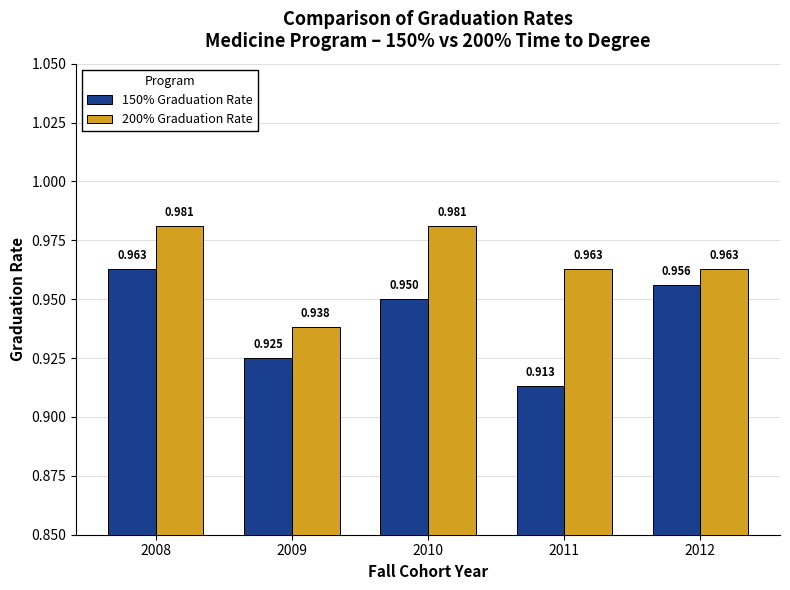

How many 150% Graduation Rate values are between 0 and 1?

5